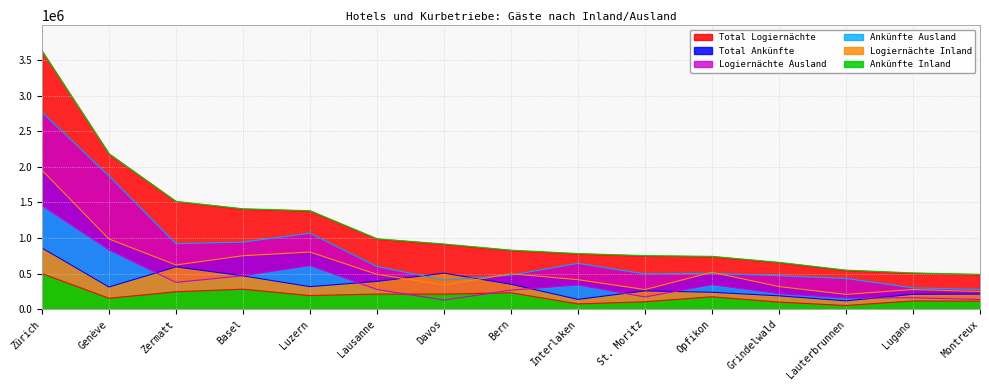

What is the value of the Logiernächte Ausland point at the 11th from the left?

504346